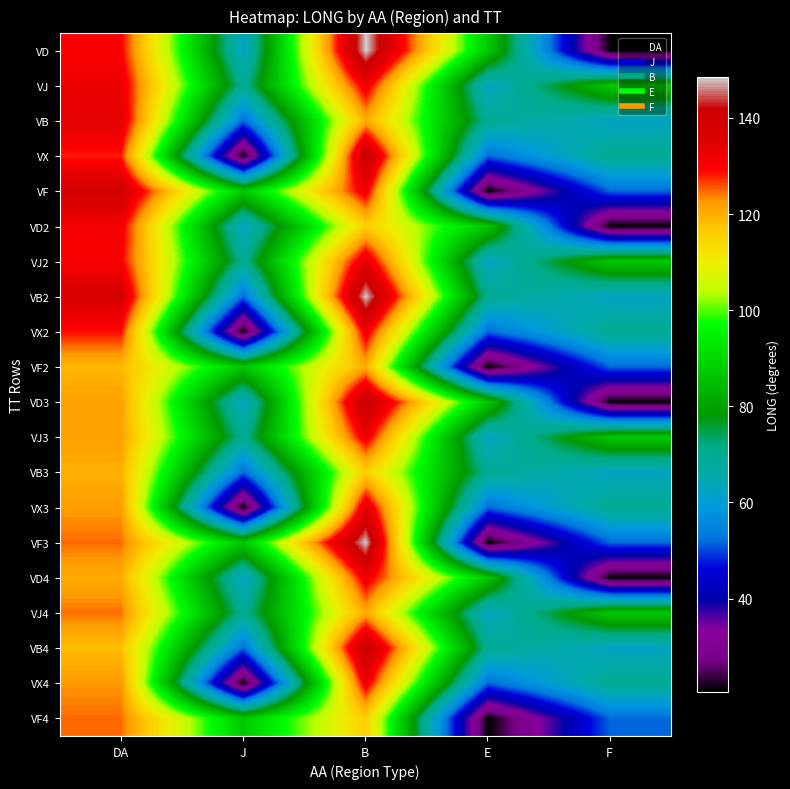

What is the difference between the highest and lowest values at E?

66.6